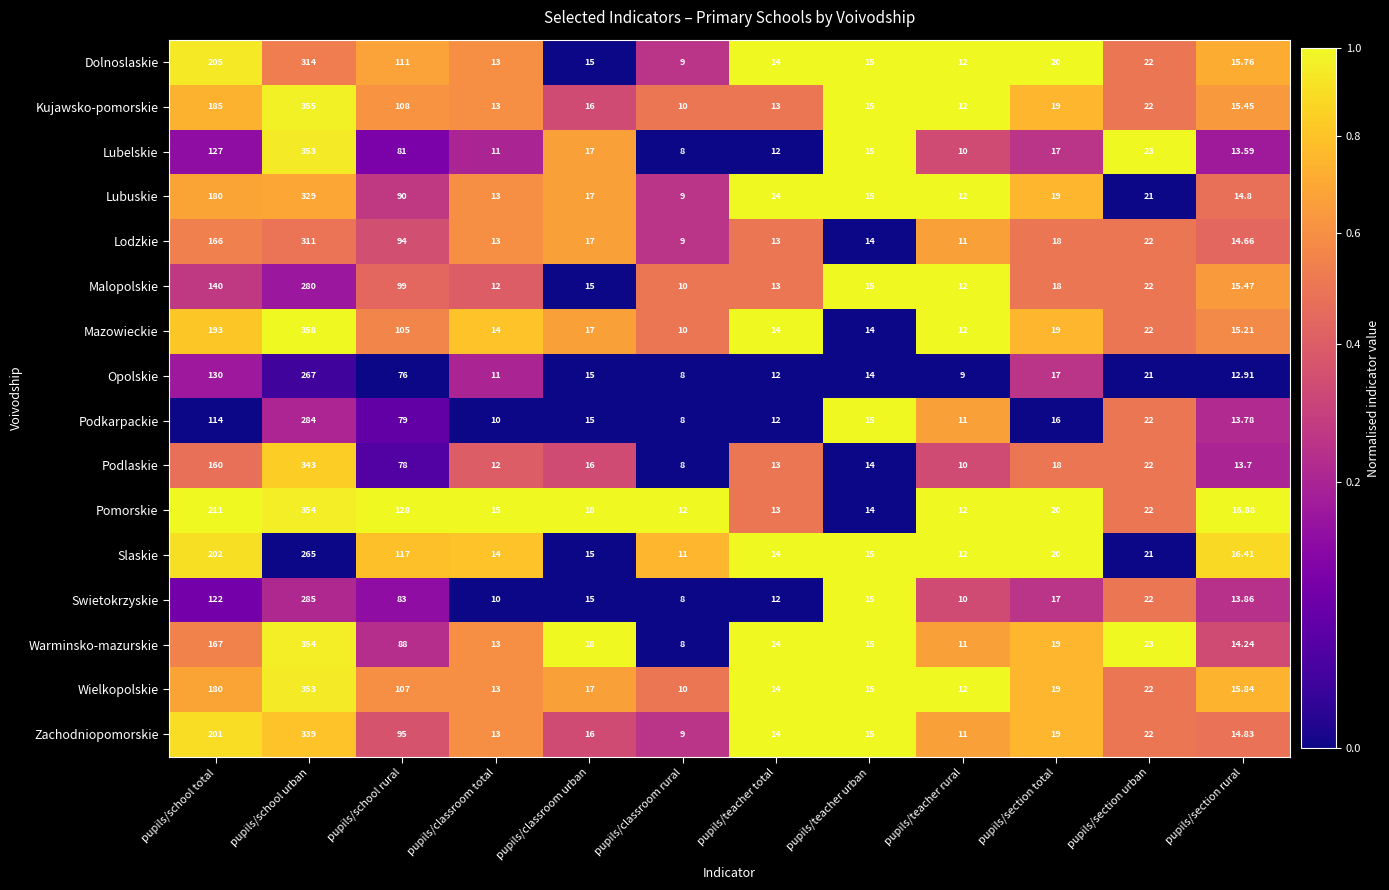

Which series has the largest total across all categories?

Pomorskie